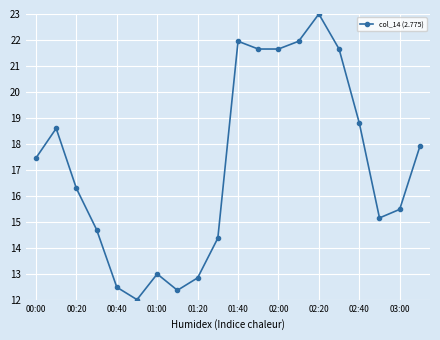

How many interior local peaks (higher than both neighbors) does the data have?

4